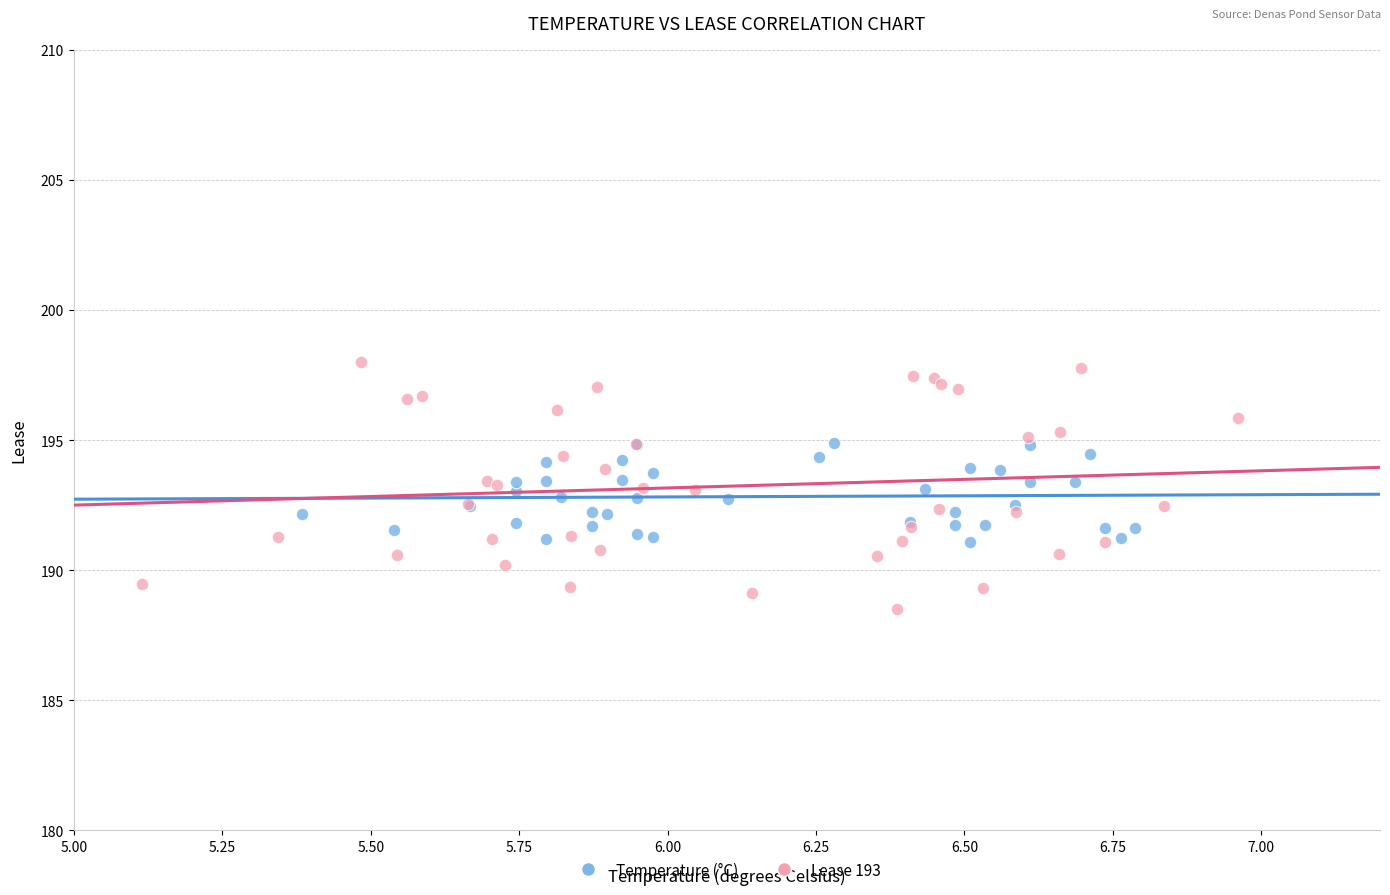

Which series reaches the minimum Y coordinate?

Lease 193